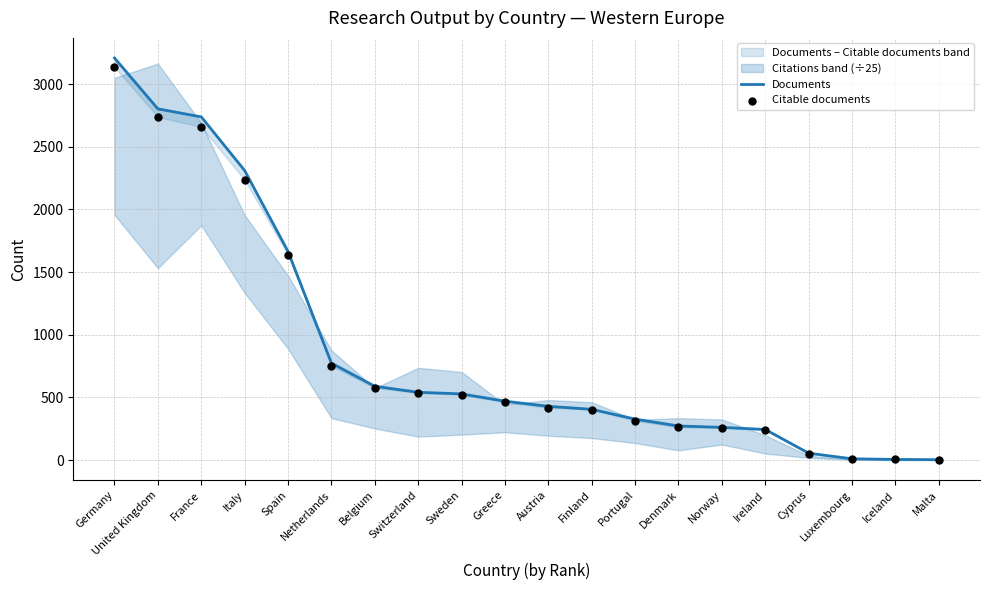

What is the total value across all series at Malta?

6